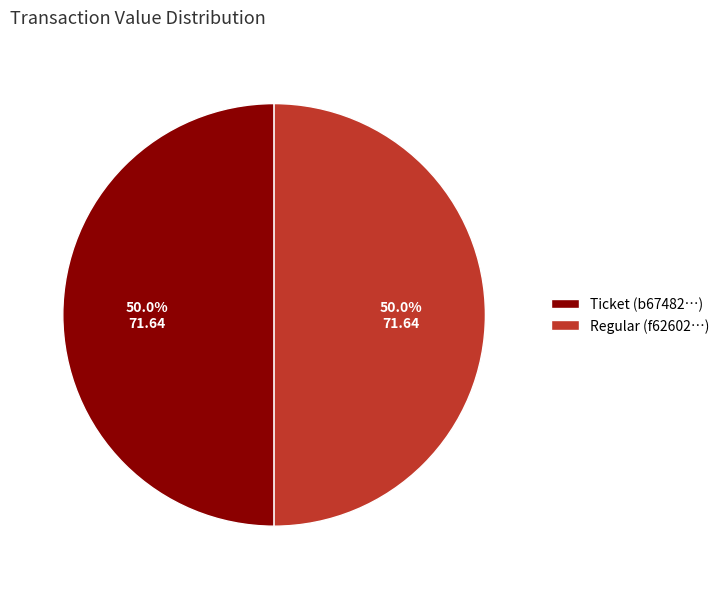

What is the ratio of the value at Regular (f62602…) to the value at Ticket (b67482…)?

1.0